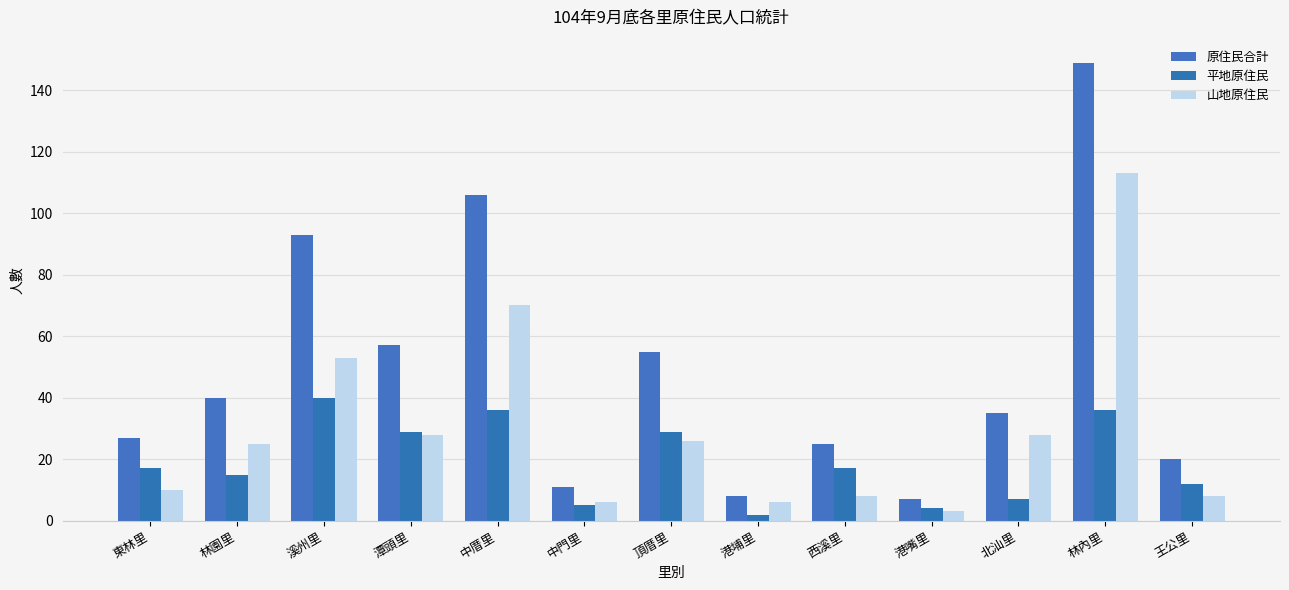

Does the chart contain stacked bars?

No